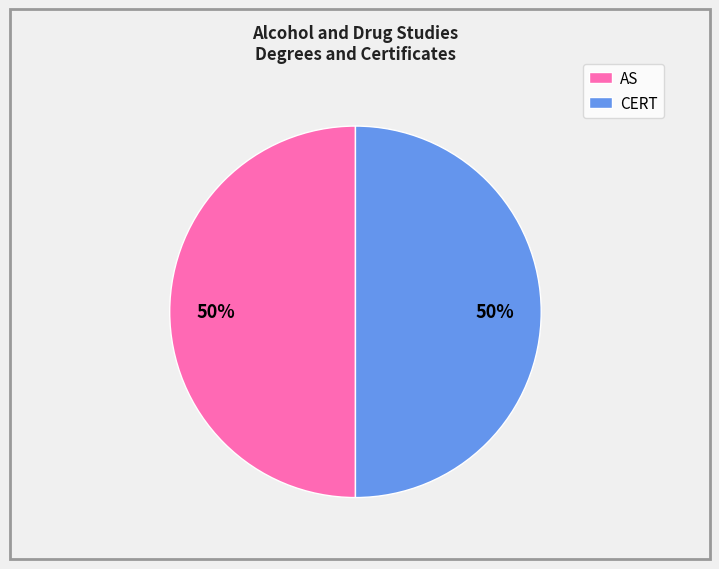

Is it true that CERT is 44% of the pie?

False